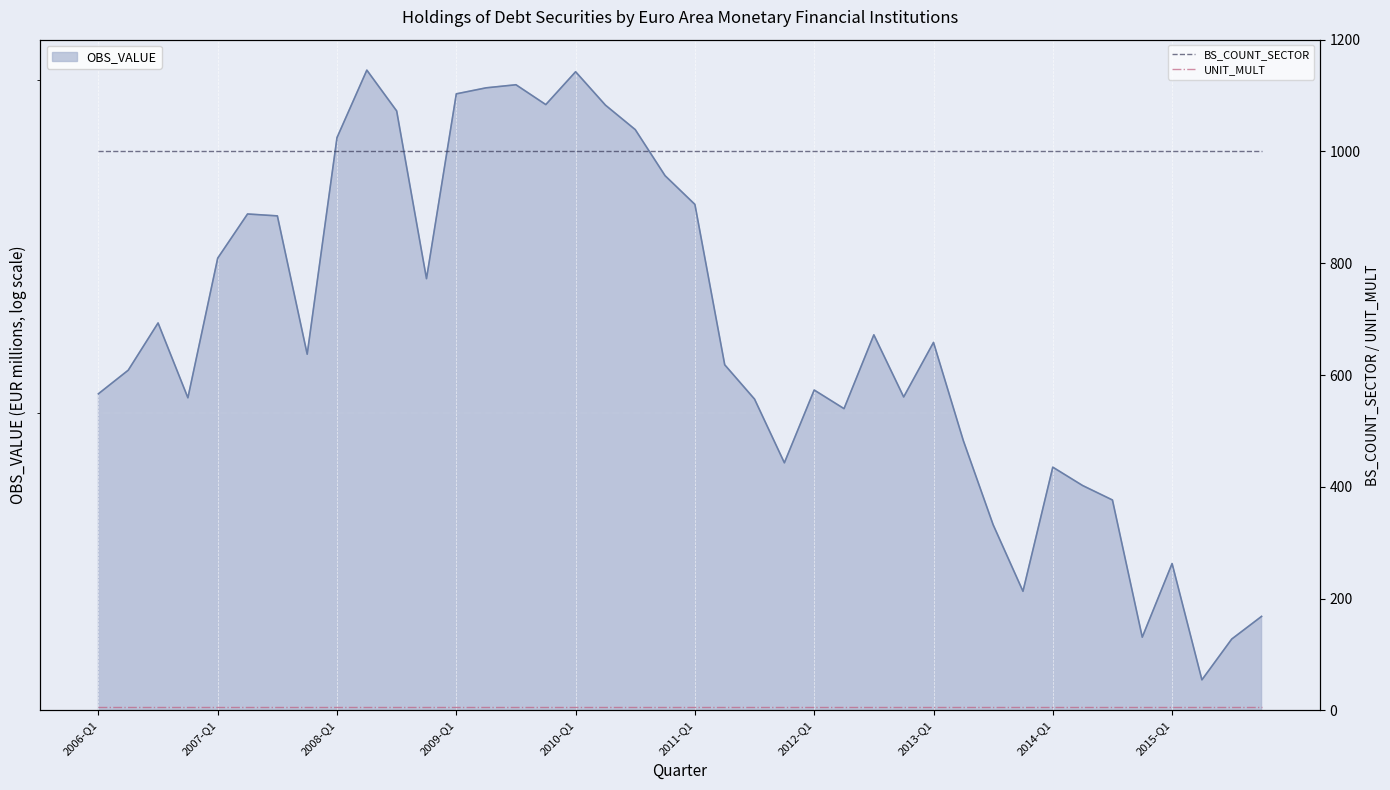

At which category is the sum across all series the highest?

2006-Q1